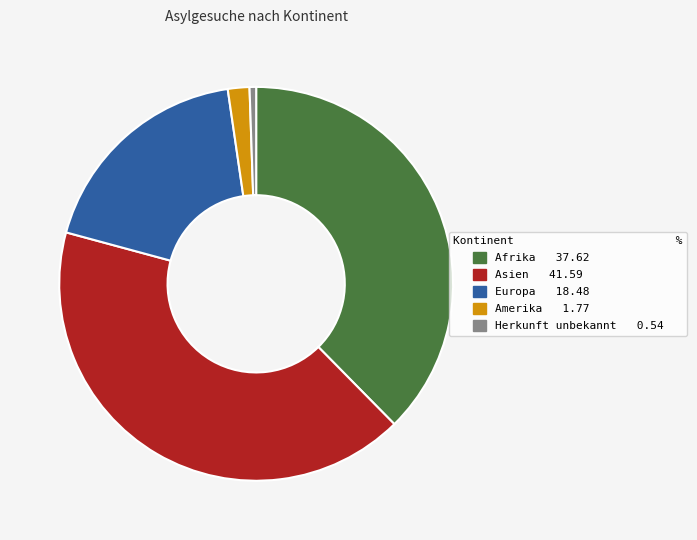

Is it true that Afrika is 30% of the pie?

False